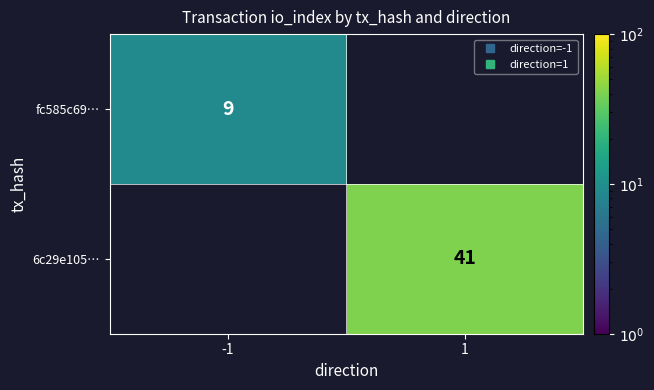

Is it true that 6c29e105… equals 0 at -1?

True